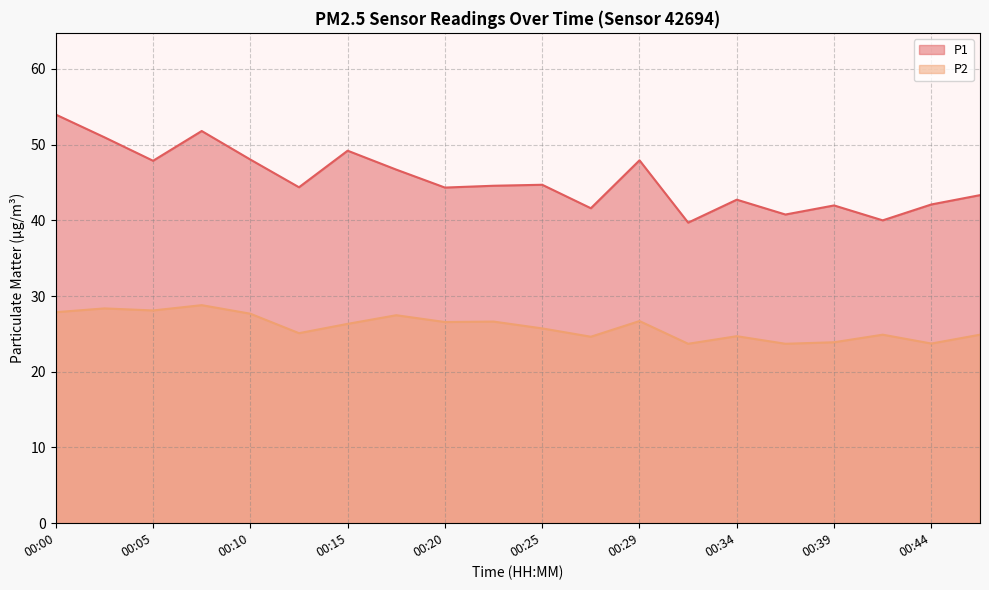

Reading right to left, extract all data points from this chart.

P1: 00:46=43.3	00:44=42.1	00:42=40.0	00:39=42.0	00:37=40.8	00:34=42.7	00:32=39.7	00:29=47.9	00:27=41.6	00:25=44.7	00:22=44.6	00:20=44.3	00:17=46.7	00:15=49.2	00:12=44.4	00:10=48.0	00:08=51.8	00:05=47.9	00:03=51.0	00:00=54.0
P2: 00:46=24.9	00:44=23.7	00:42=24.9	00:39=23.9	00:37=23.7	00:34=24.7	00:32=23.7	00:29=26.7	00:27=24.6	00:25=25.7	00:22=26.6	00:20=26.6	00:17=27.5	00:15=26.3	00:12=25.1	00:10=27.7	00:08=28.8	00:05=28.1	00:03=28.4	00:00=27.9